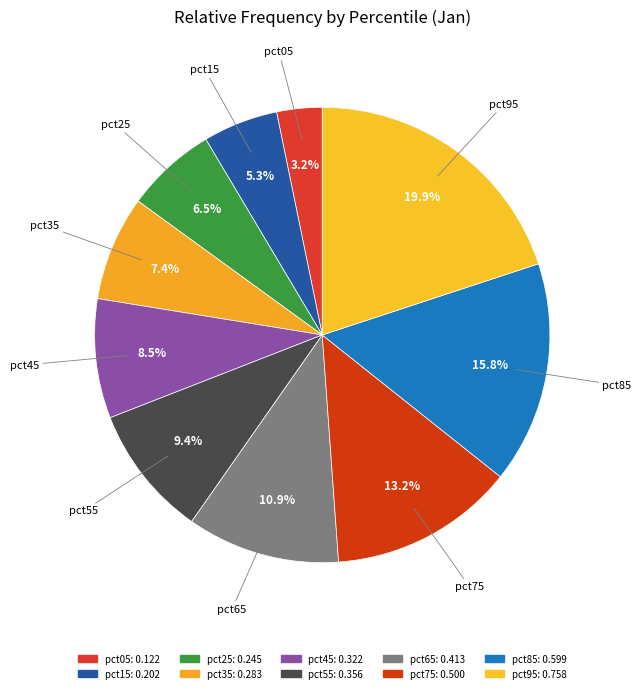

Count the number of slices in the pie.

10